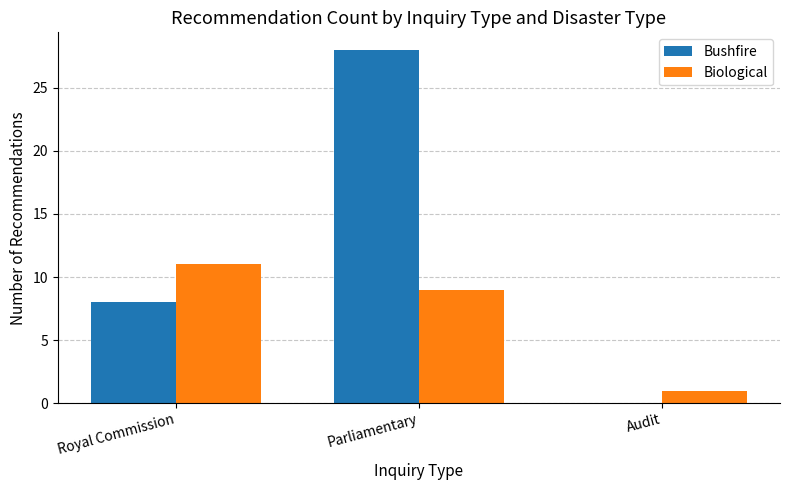

What is the sum of the Bushfire values at Audit and Parliamentary?

28